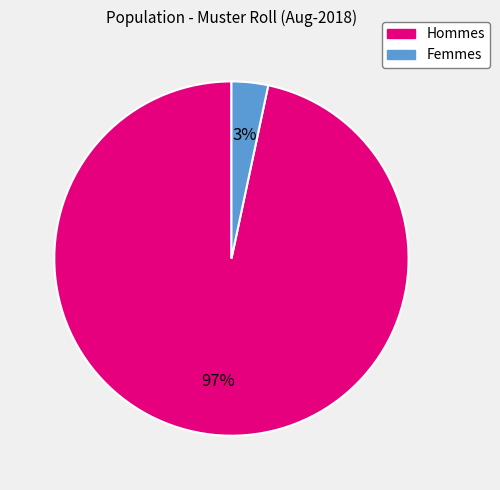

Is the sum of Femmes and Hommes greater than half?

Yes